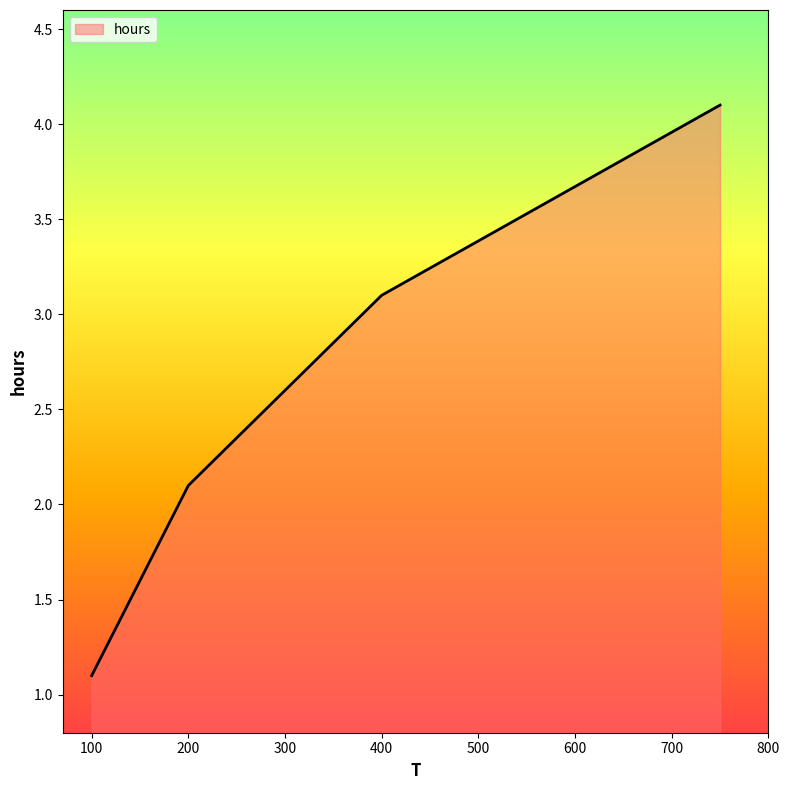

What is the difference between the maximum and minimum values?

3.0